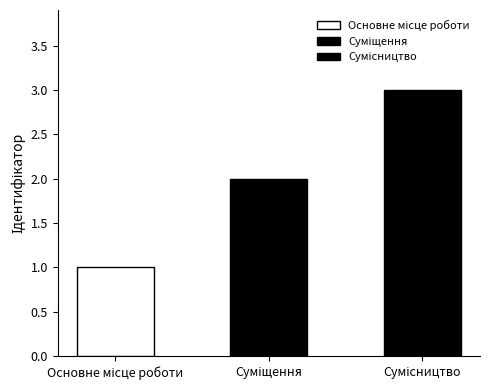

The value at Сумісництво is 1. True or false?

False